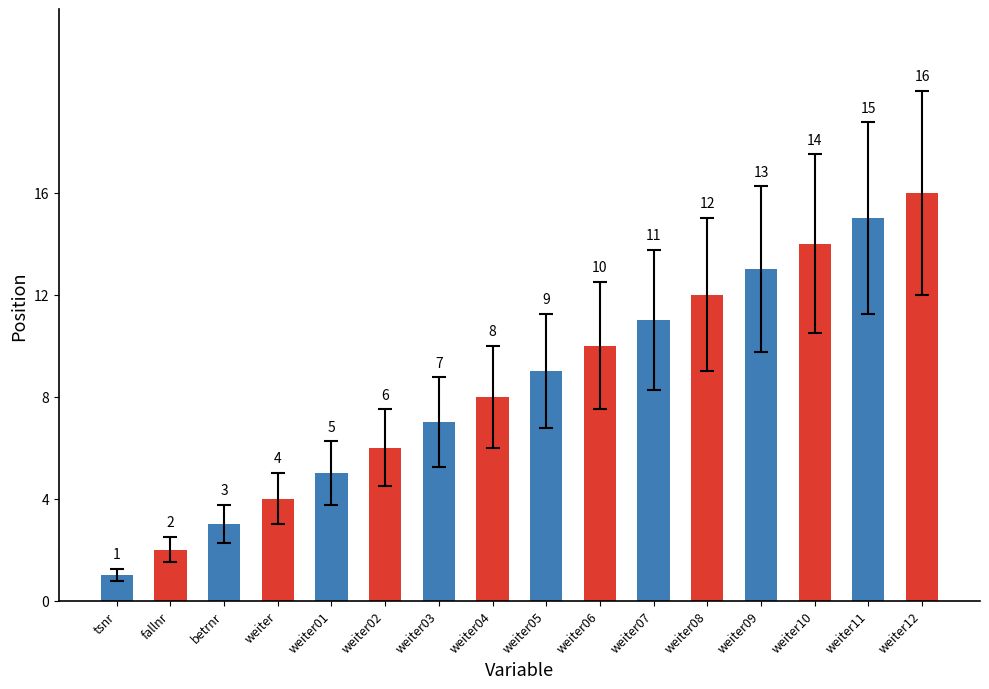

What is the value of the 3rd bar from the left?

3